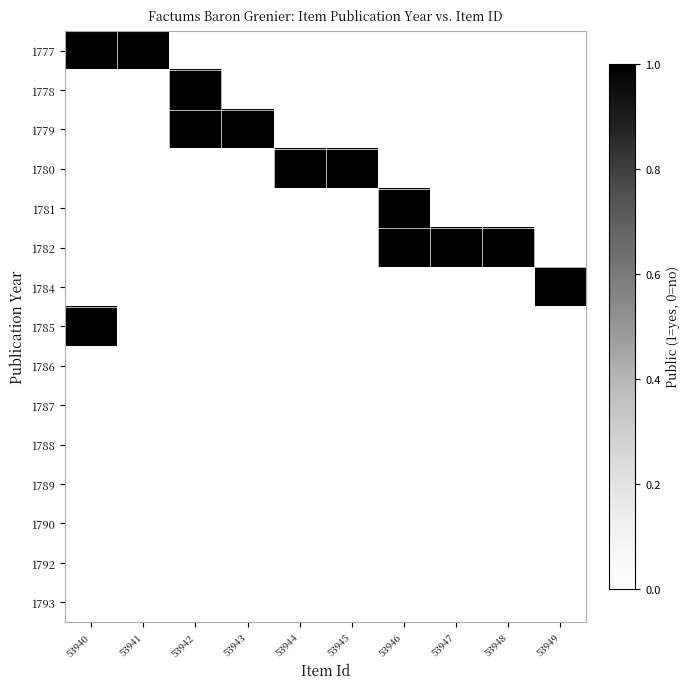

At which category is the sum across all series the highest?

53940